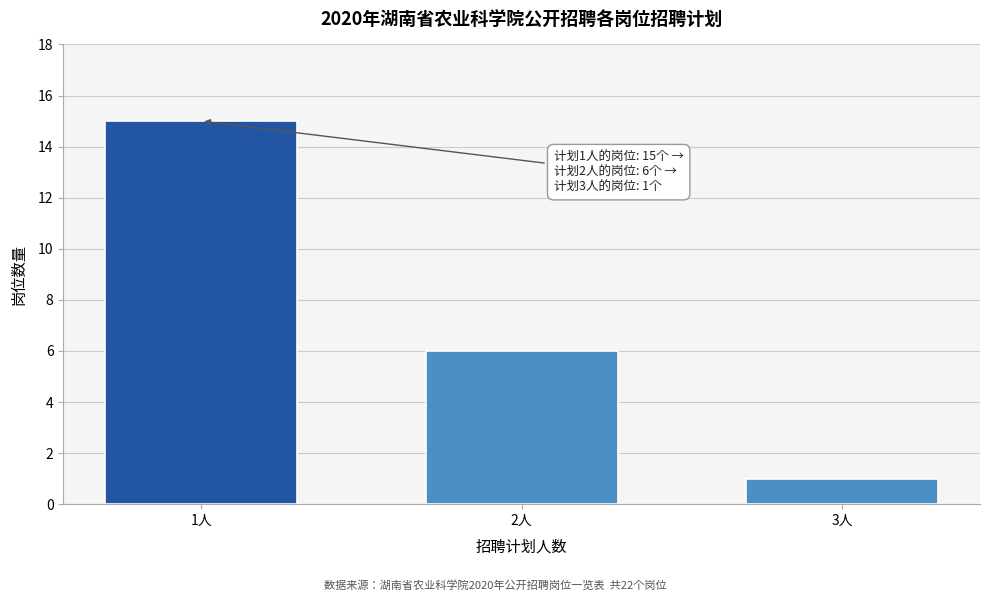

Reading right to left, transcribe all the data shown in this chart.

1	6	15